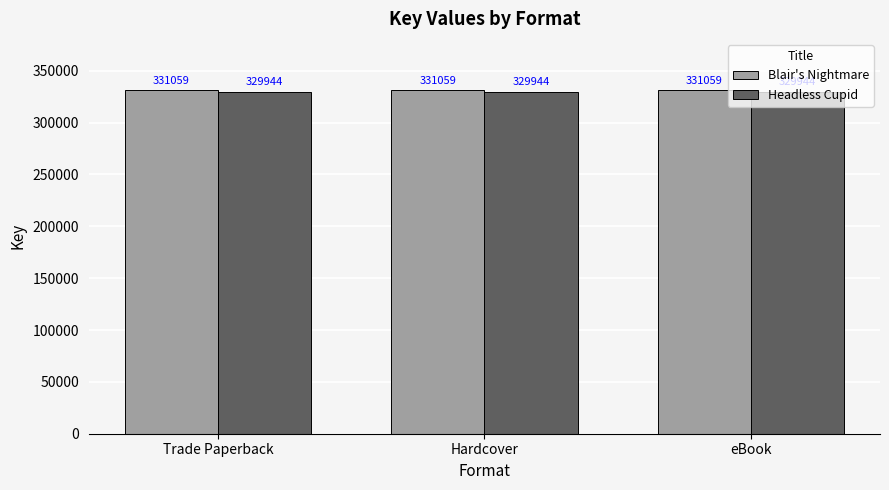

Rank the series by their maximum value, from highest to lowest.

Blair's Nightmare, Headless Cupid